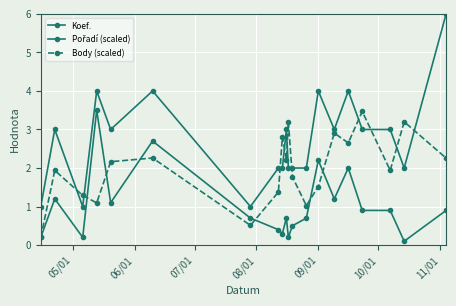

How many interior local peaks does the Pořadí (scaled) series have?

6